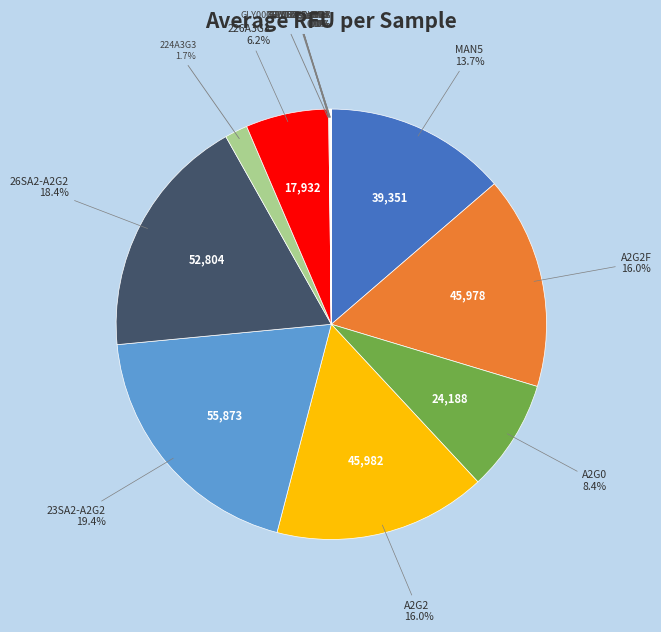

Which slice is the smallest?

GLY083_LSTd